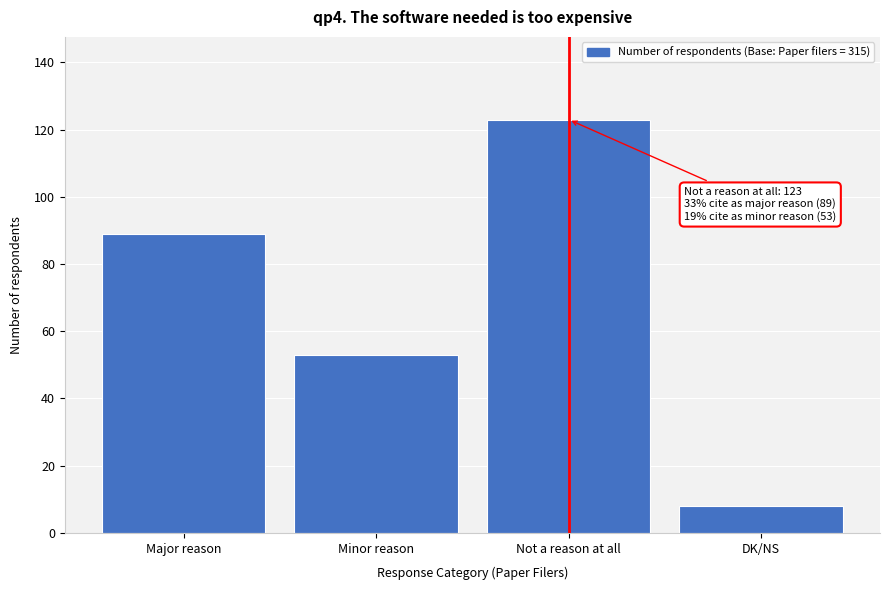

Reading right to left, extract all data points from this chart.

DK/NS=8	Not a reason at all=123	Minor reason=53	Major reason=89